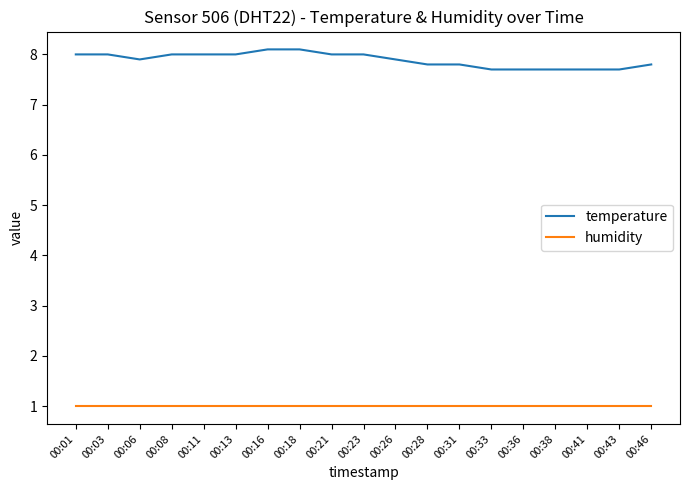

What is the total value across all series at 00:41?

8.7